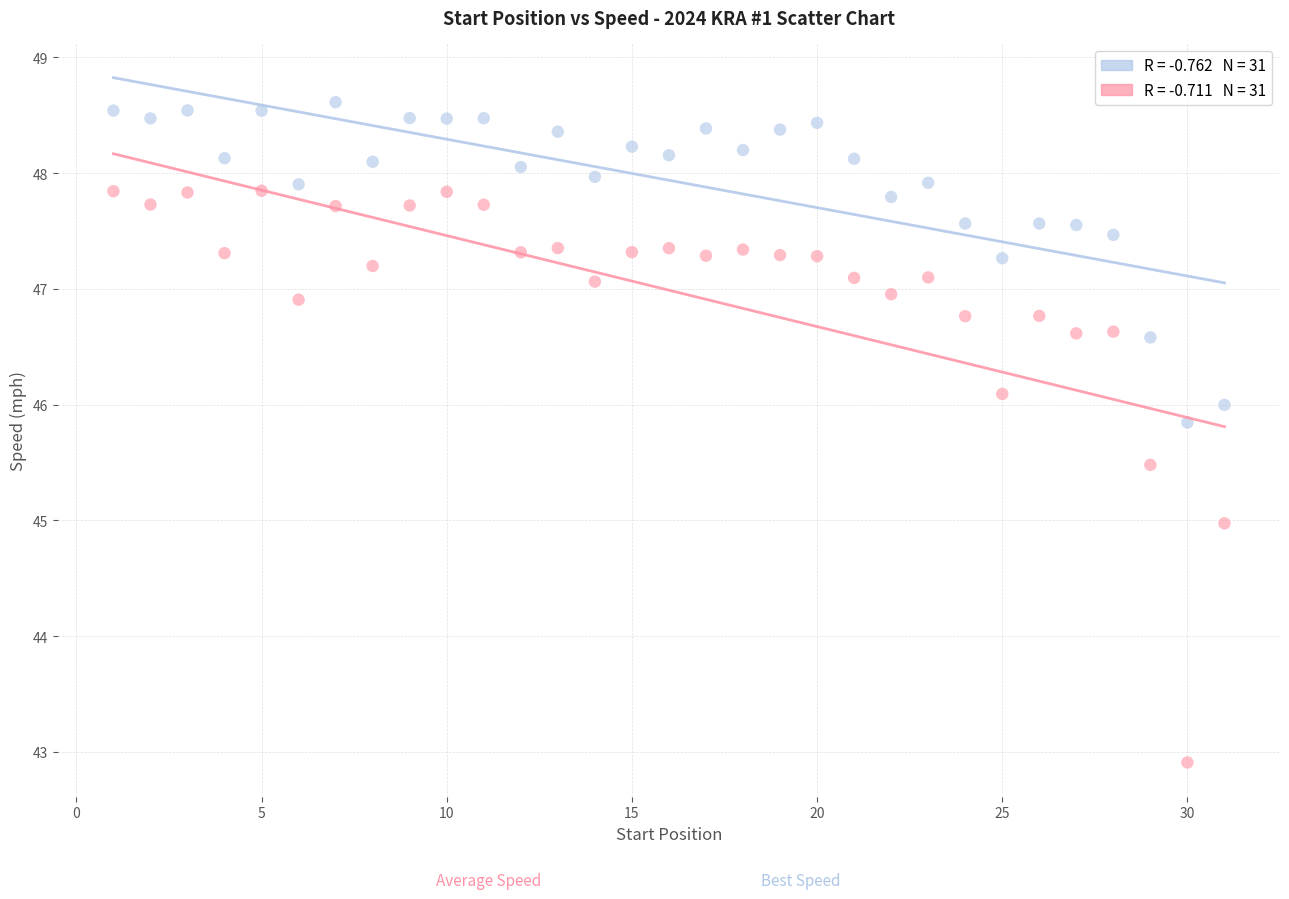

Across all data points, what is the range of Y values (max minus min)?

5.7